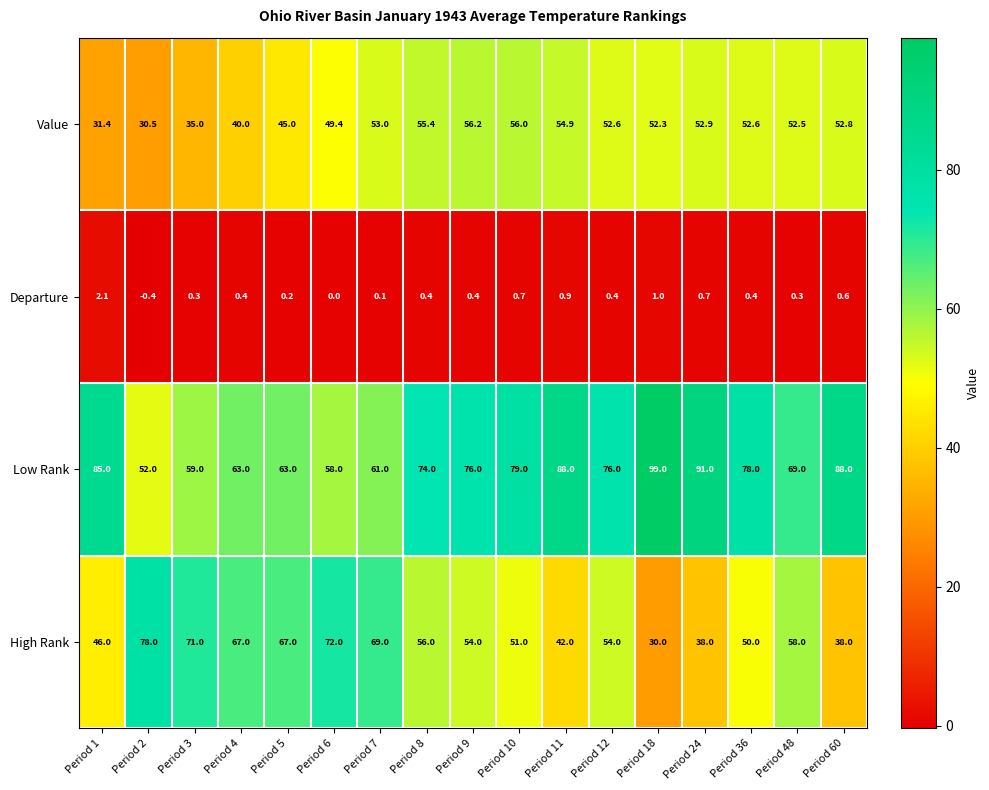

What is the spread (max minus min) of values at Period 8?

73.6